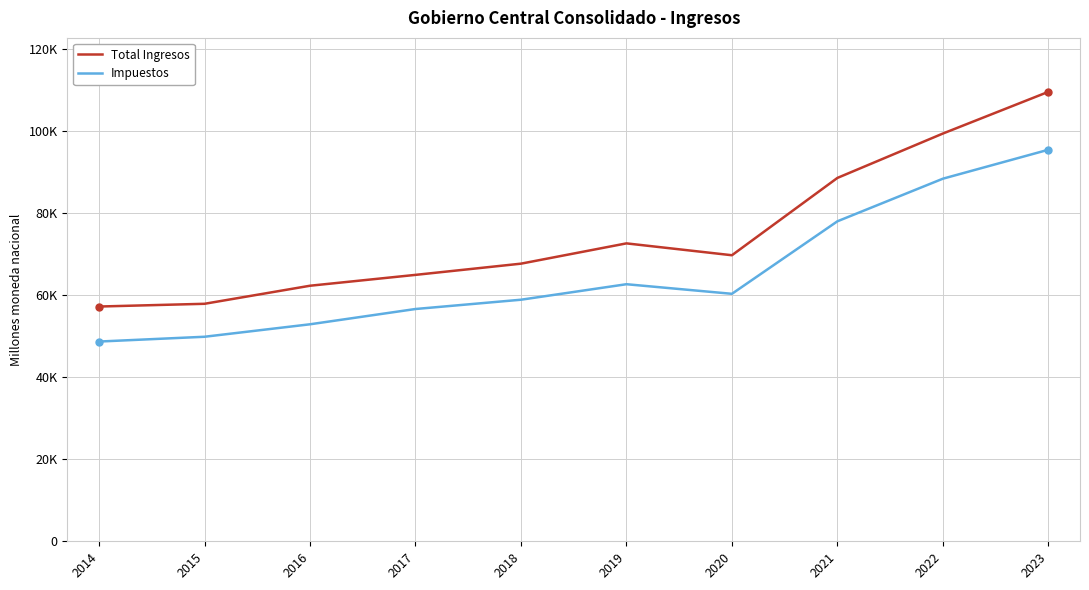

What is the sum of the Impuestos values at 2021 and 2017?

134602.4